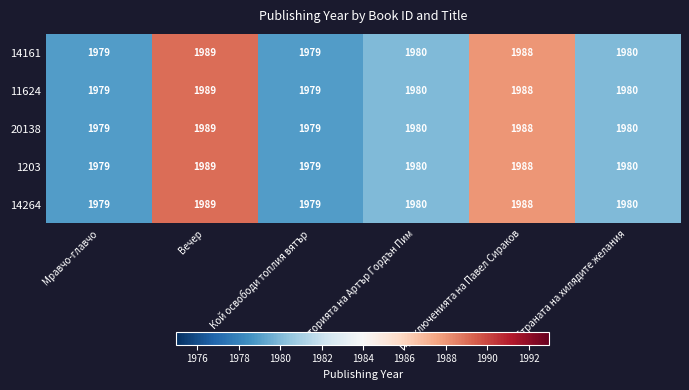

What is the sum of all 1203 values?

11895